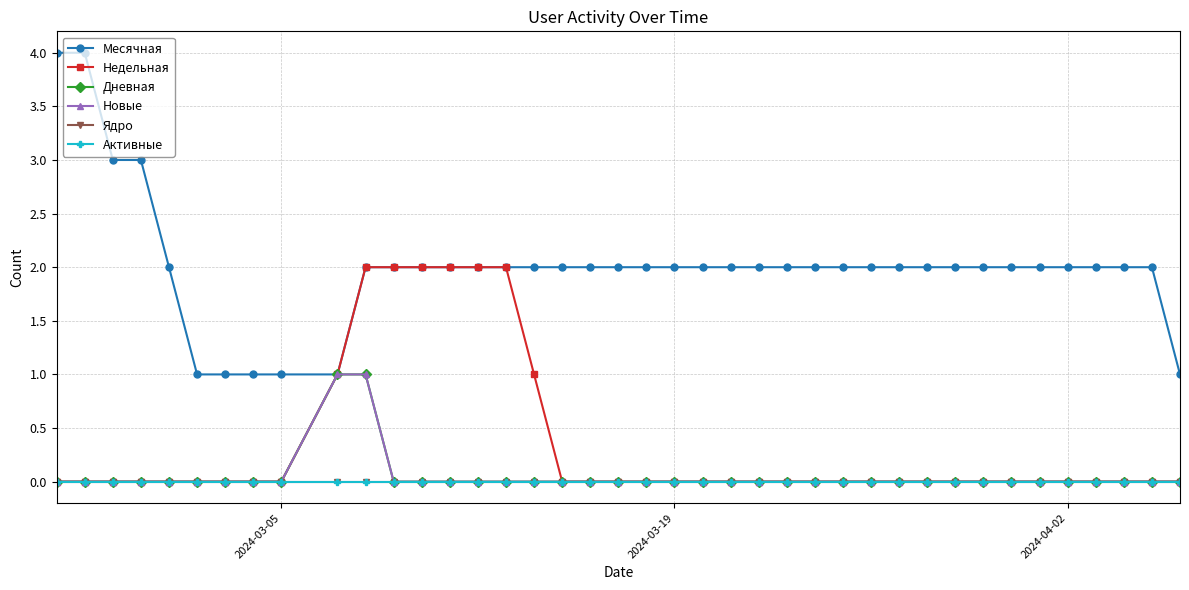

True or false: Активные has more than 2 points higher than both neighbors.

False